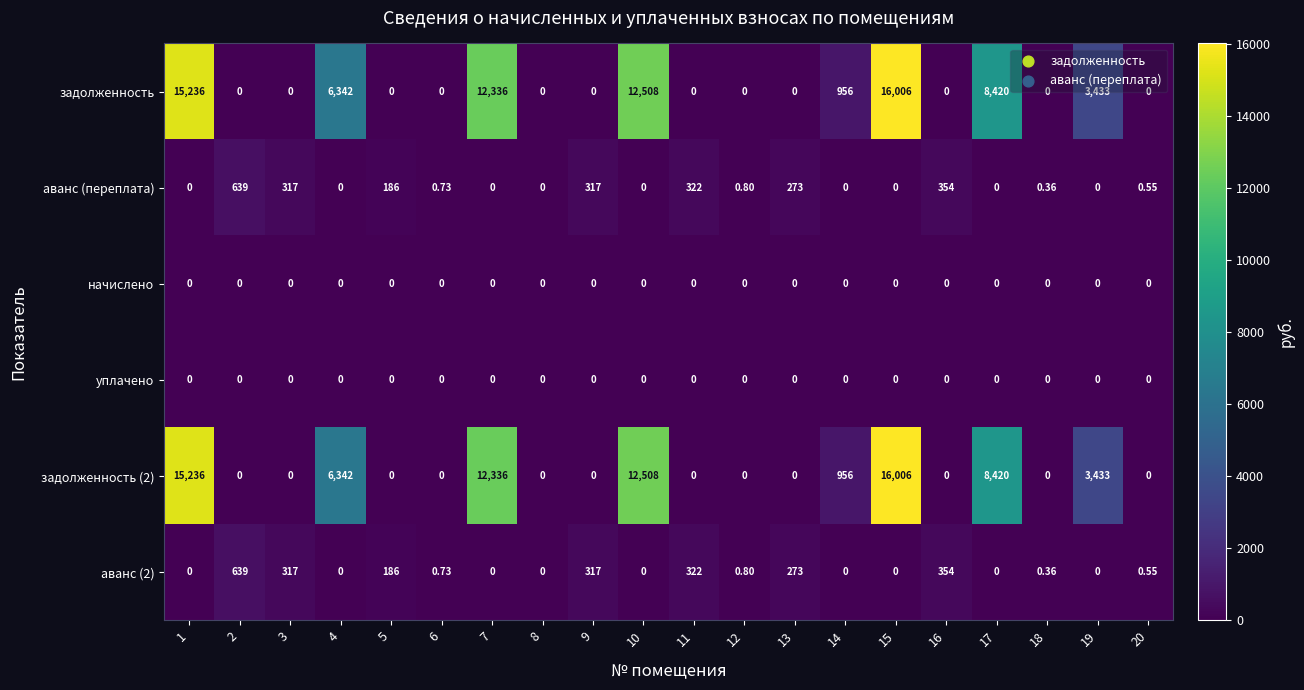

Is the value of аванс (2) at 2 greater than the value of задолженность (2) at 4?

No